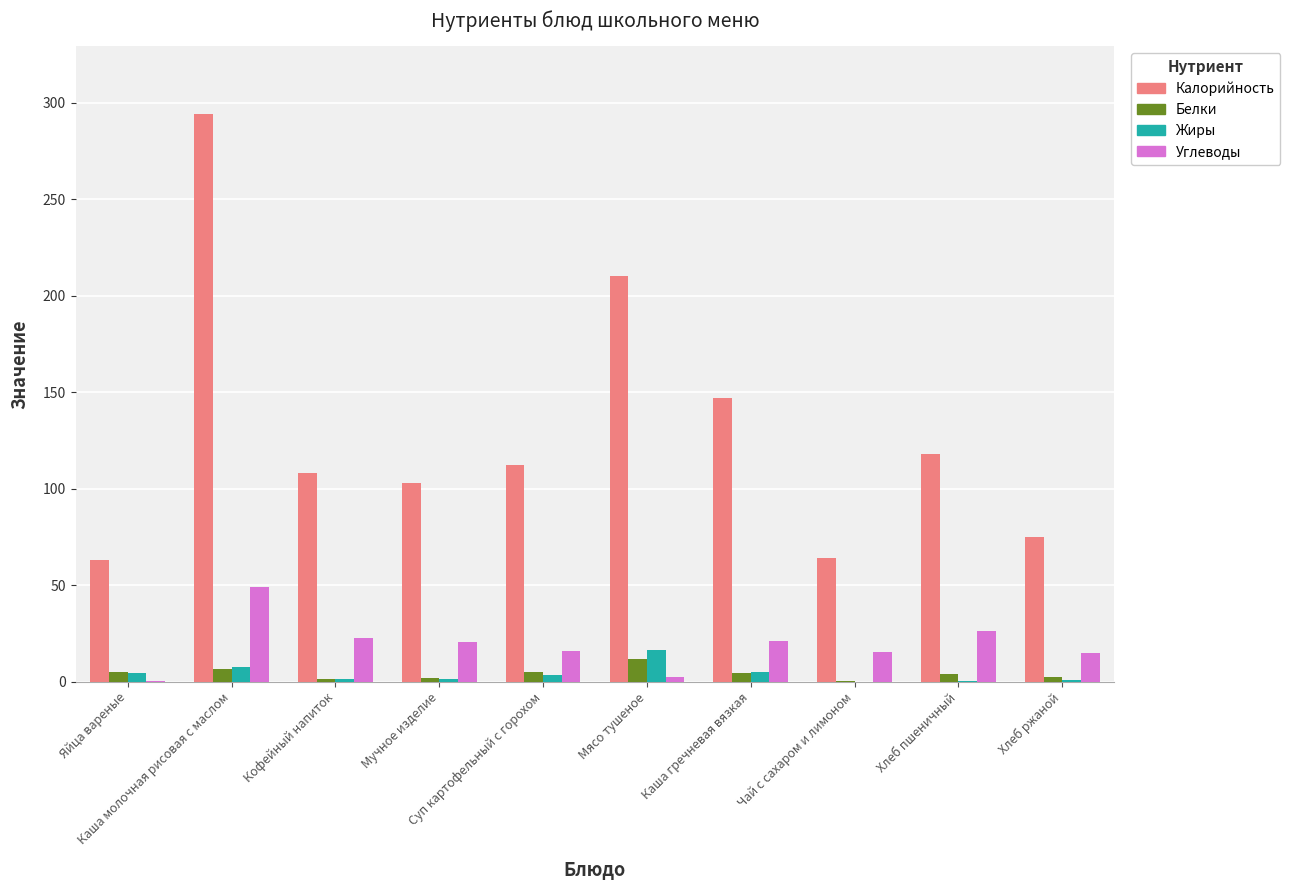

The Белки series shows 5.1 at Яйца вареные. True or false?

True